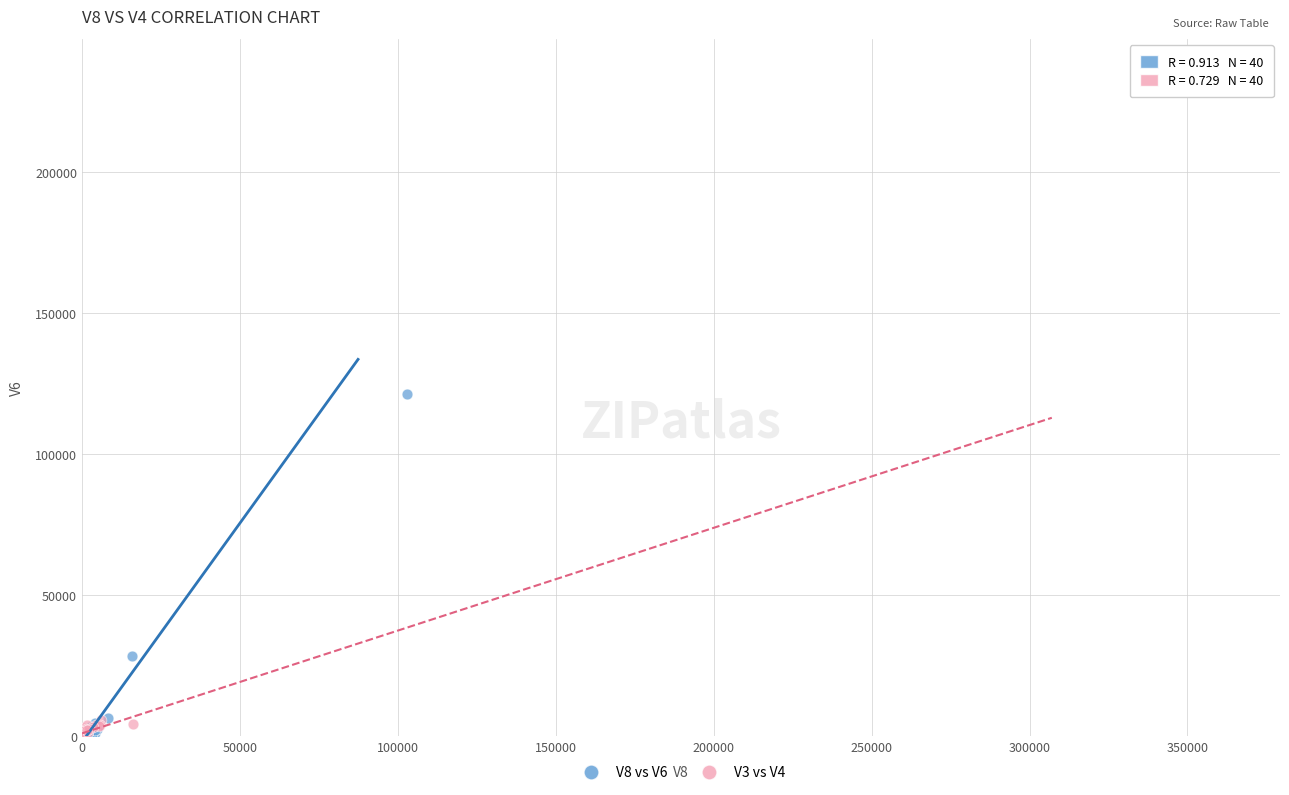

Which series reaches the maximum Y coordinate?

V3 vs V4